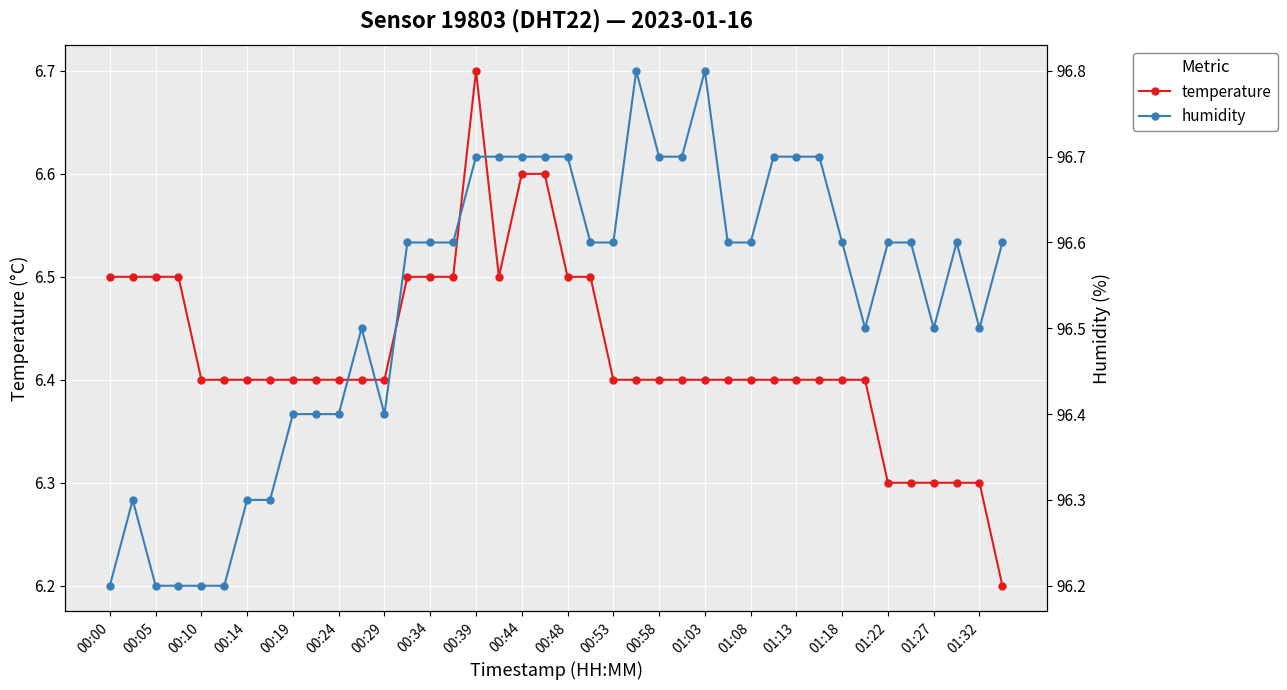

At which category does the chart reach its peak across all series?

23